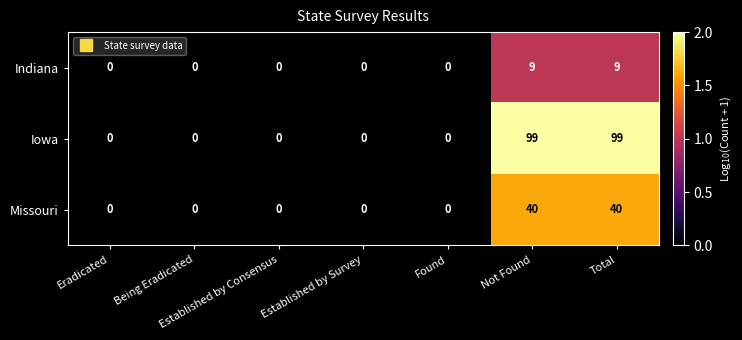

List the series in order of their peak value, highest first.

Iowa, Missouri, Indiana